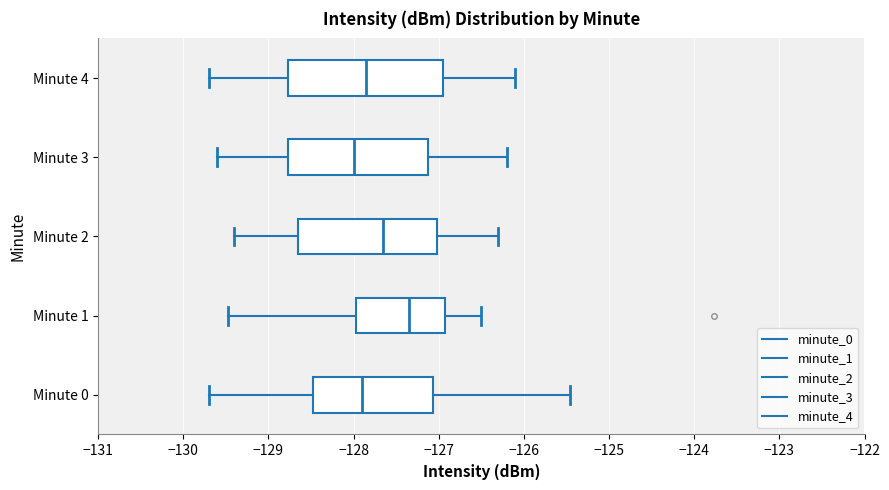

Reading bottom to top, transcribe this box plot: for each box, give where its median line is, the range the box spans, and where its two whiskers end, as read against the x-axis. The values are not printed on the chart, so give them approximately, as read against the axis.

Minute 0: median -127.9, box -128.5 to -127.1, whiskers -129.7 to -125.5
Minute 1: median -127.3, box -128.0 to -126.9, whiskers -129.5 to -126.5
Minute 2: median -127.6, box -128.6 to -127.0, whiskers -129.4 to -126.3
Minute 3: median -128.0, box -128.8 to -127.1, whiskers -129.6 to -126.2
Minute 4: median -127.8, box -128.8 to -126.9, whiskers -129.7 to -126.1